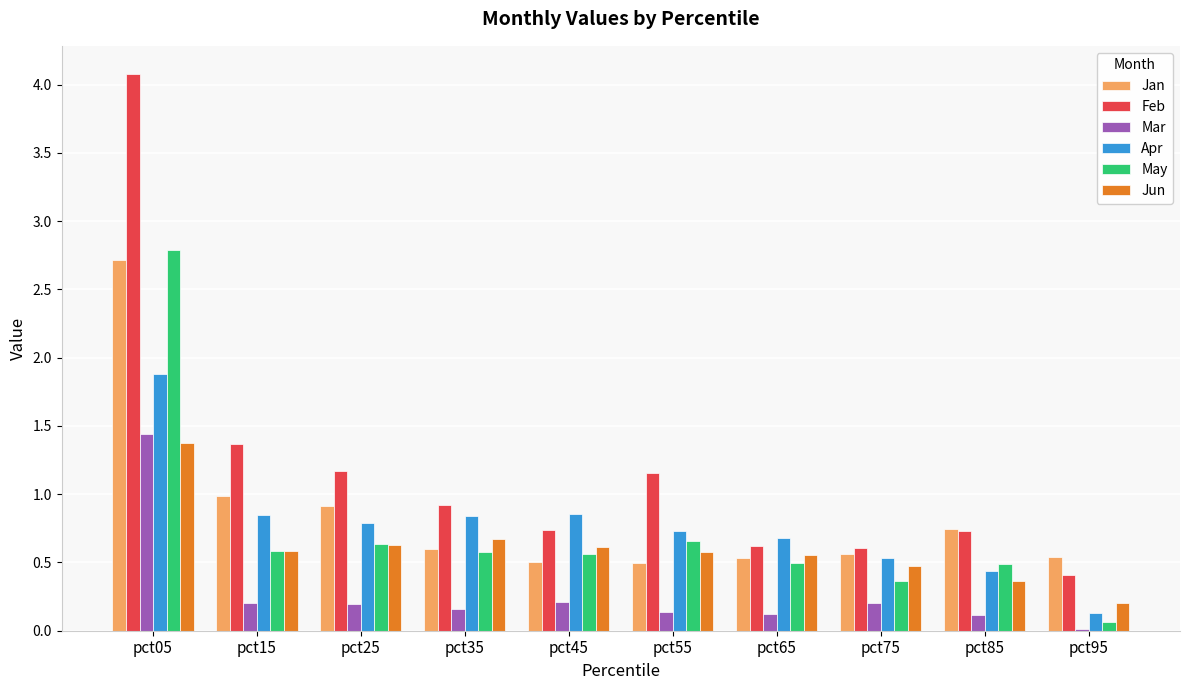

The Jun series shows 1.4 at pct05. True or false?

True